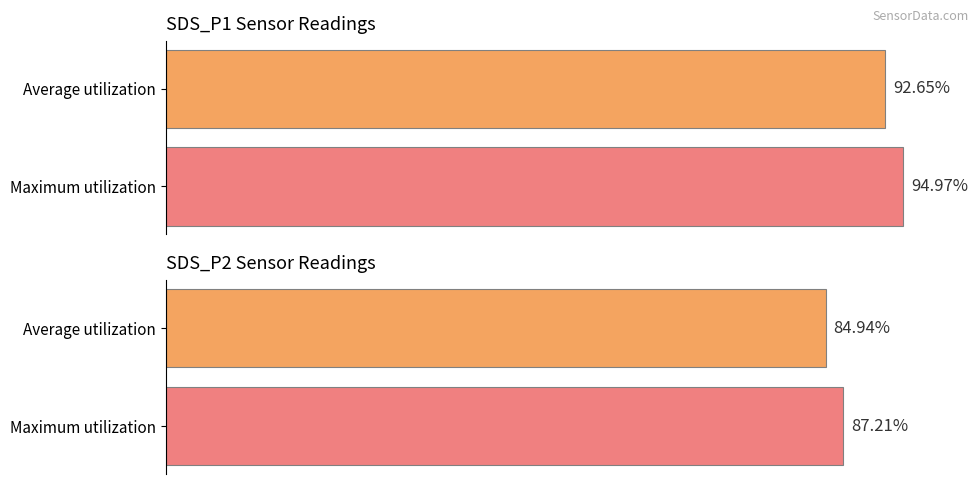

How many bars are there in total?

4